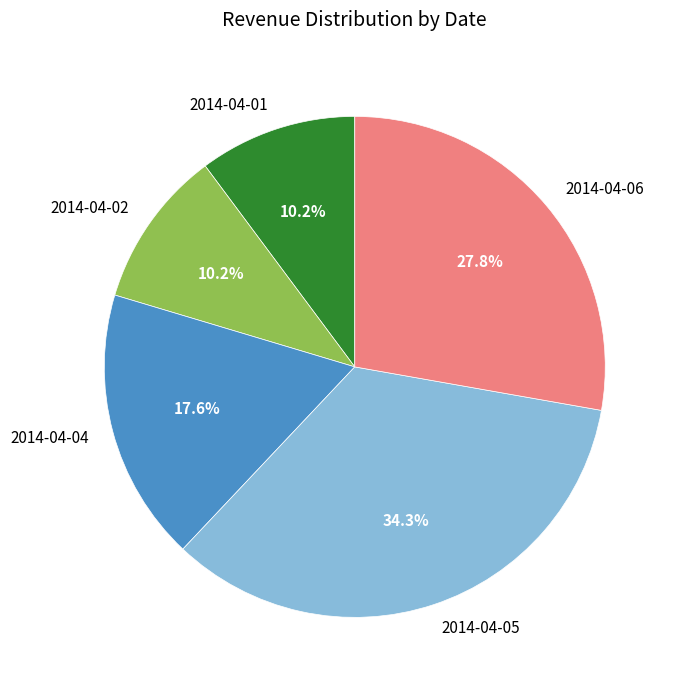

Does 2014-04-06 account for over 50% of the chart?

No